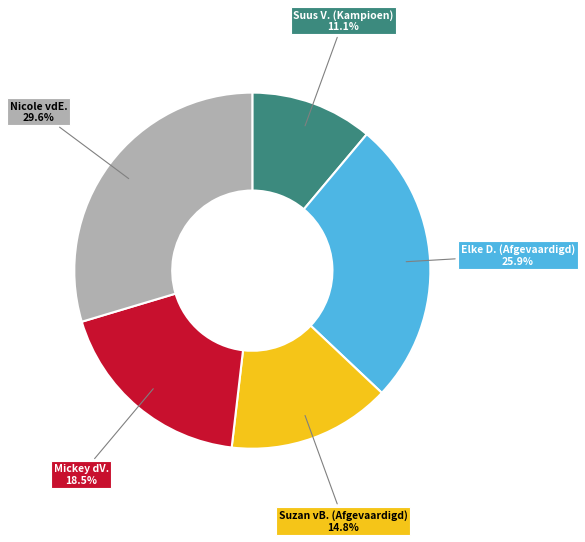

Is there a majority slice in this chart?

No